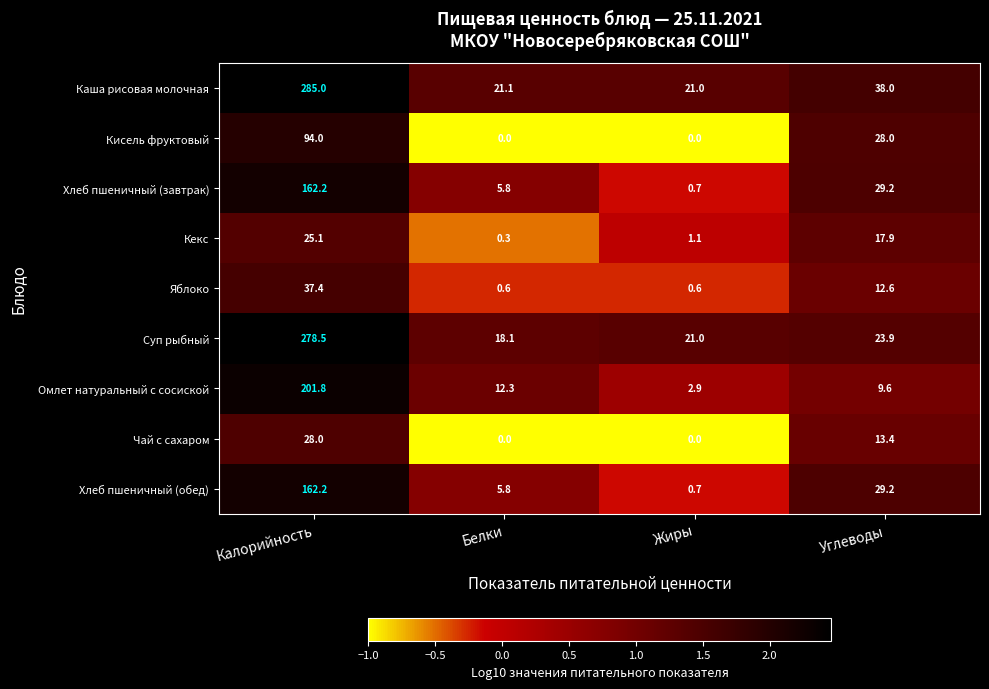

The Кисель фруктовый series shows 51.9 at Белки. True or false?

False